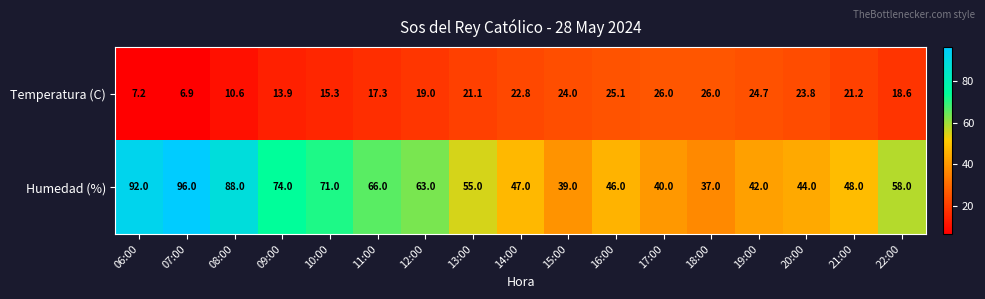

How many data points in Temperatura (C) are less than 21?

8